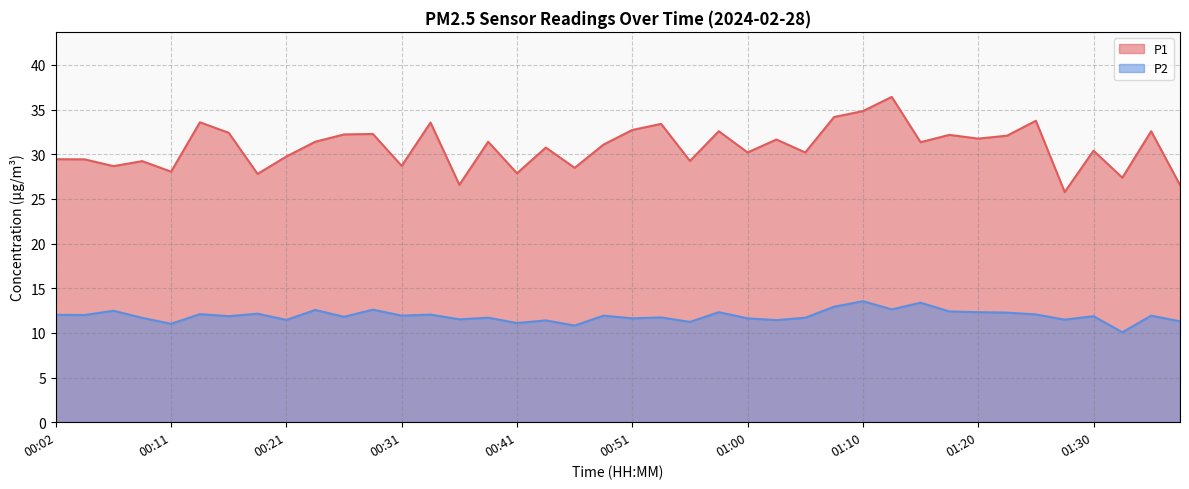

Which has a higher value, 00:06 or 01:10?

01:10